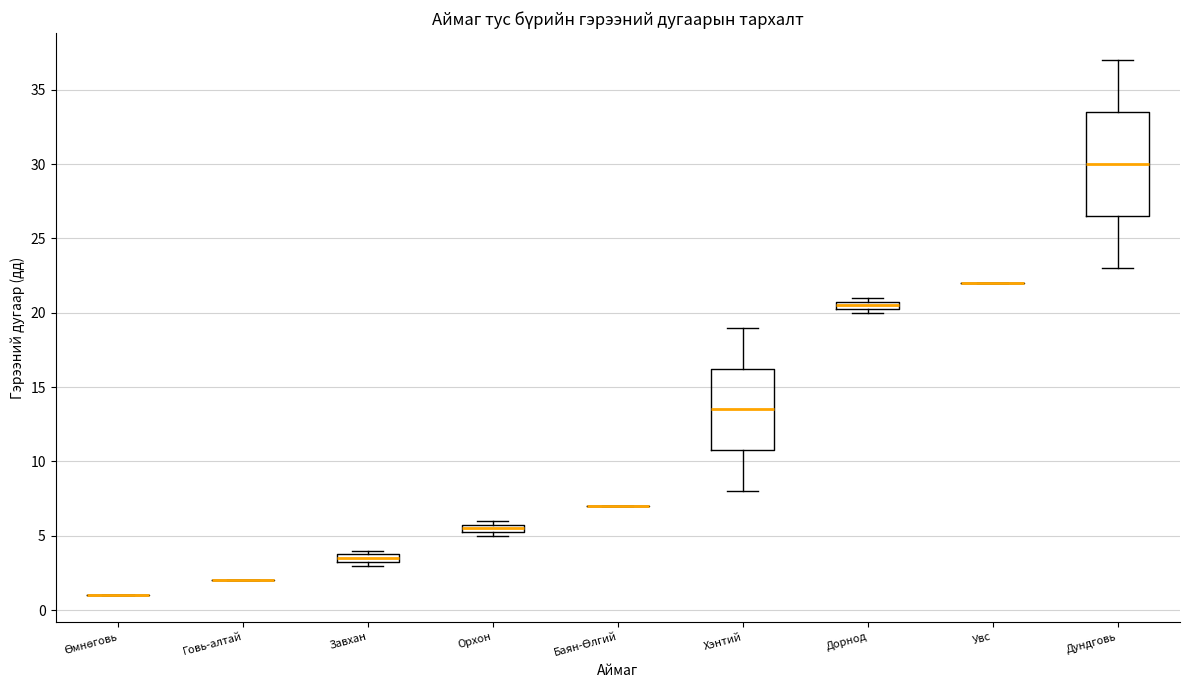

Where is the lower edge of the box for Завхан on the y-axis? The values are not printed on the chart, so give them approximately, as read against the axis.

3.5